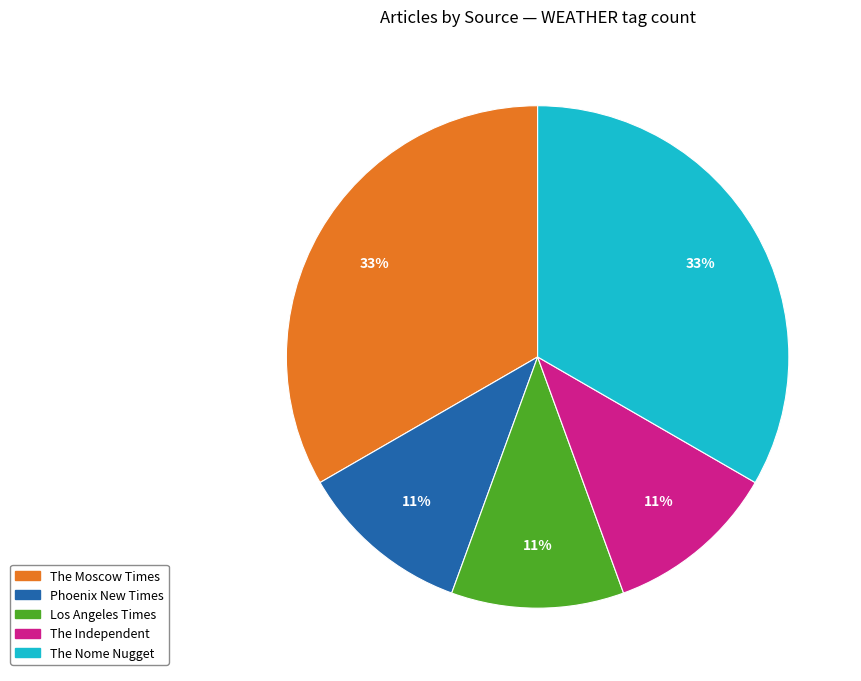

The Los Angeles Times slice represents 1% of the pie. True or false?

False